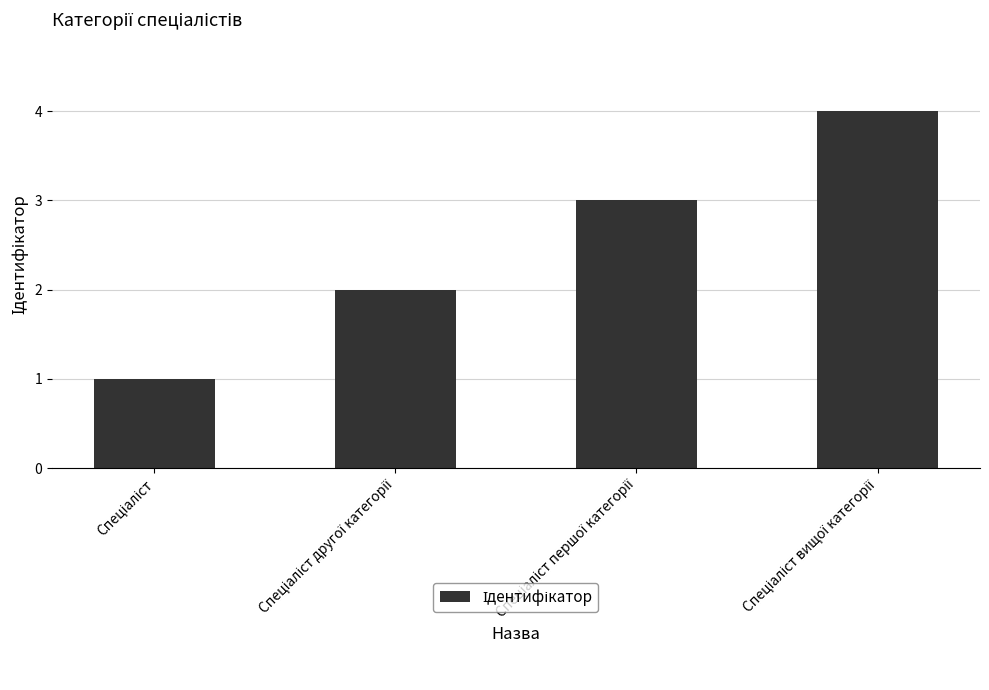

What is the sum of all values?

10